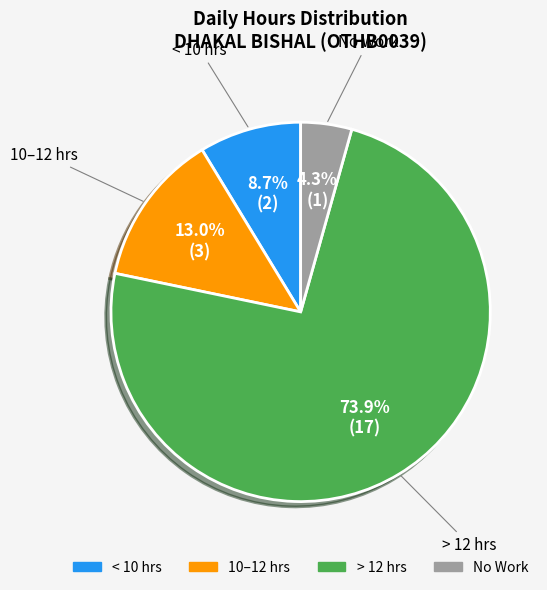

Does any single category account for the majority?

Yes